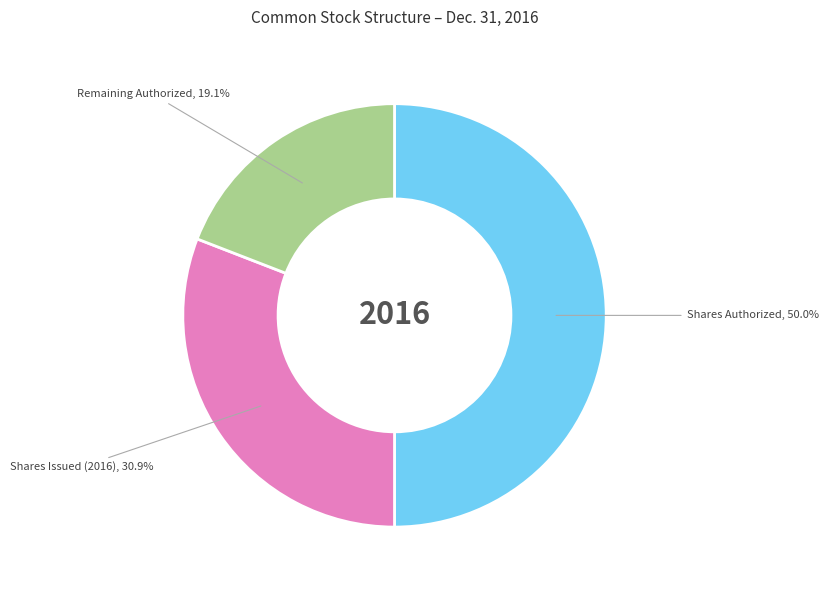

Is the sum of Shares Authorized and Remaining Authorized greater than half?

Yes